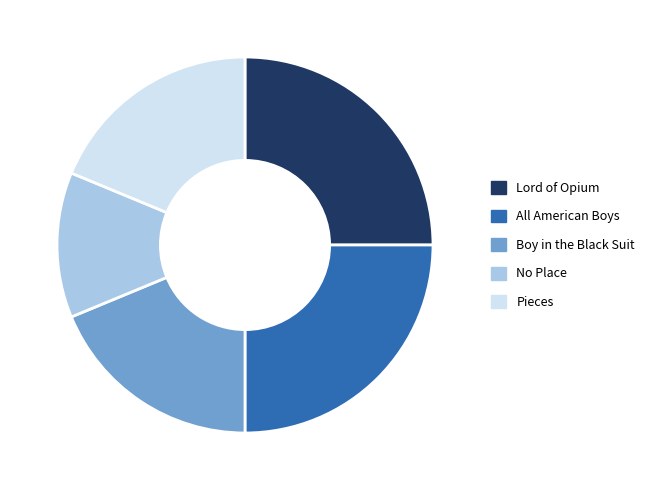

Does Boy in the Black Suit represent more than half of the total?

No